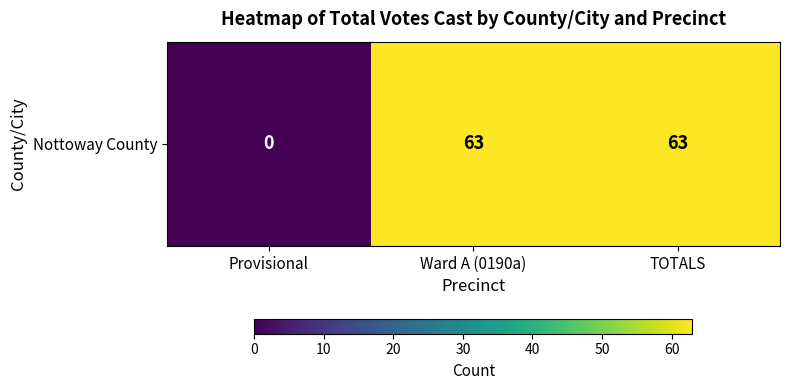

Count the number of categories in the chart.

3